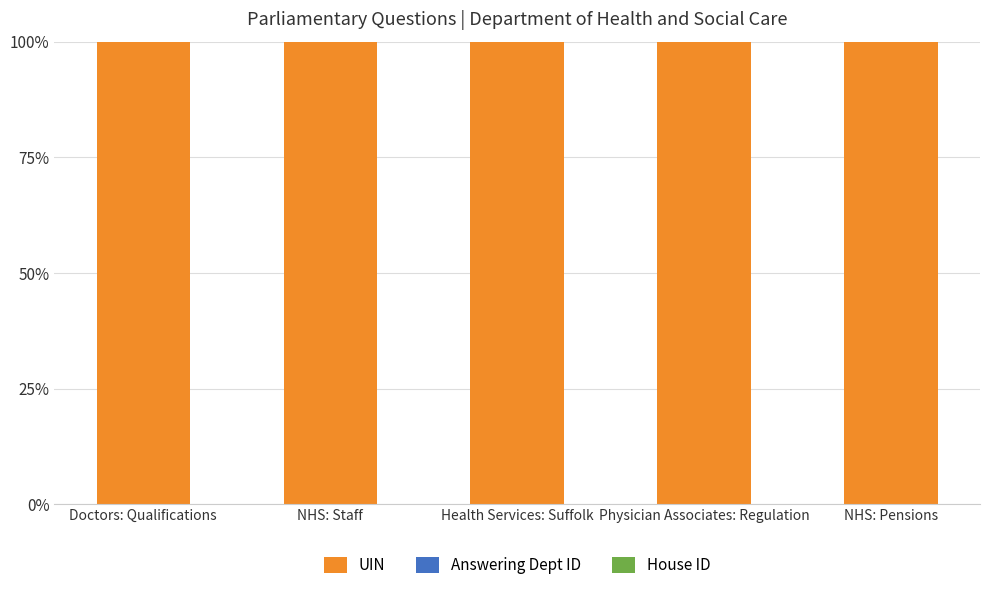

Is it true that UIN equals 100.0 at Doctors: Qualifications?

True